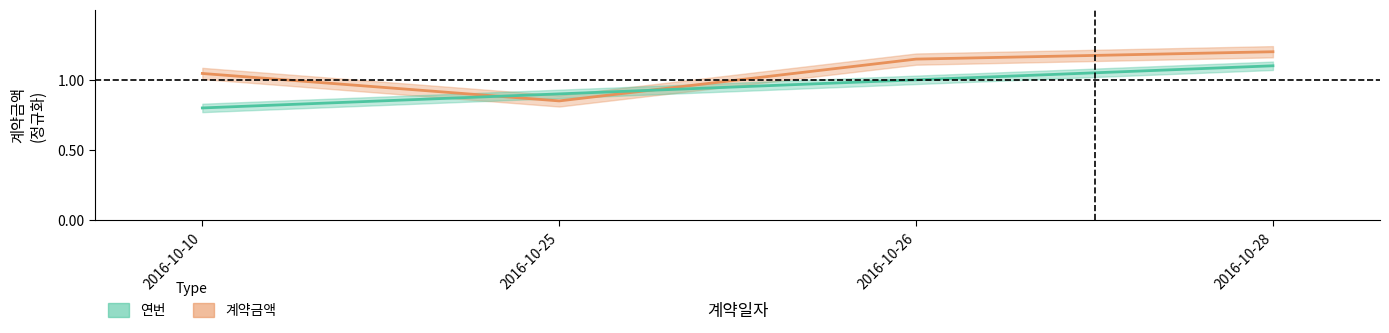

How many interior local valleys does the 계약금액 series have?

1